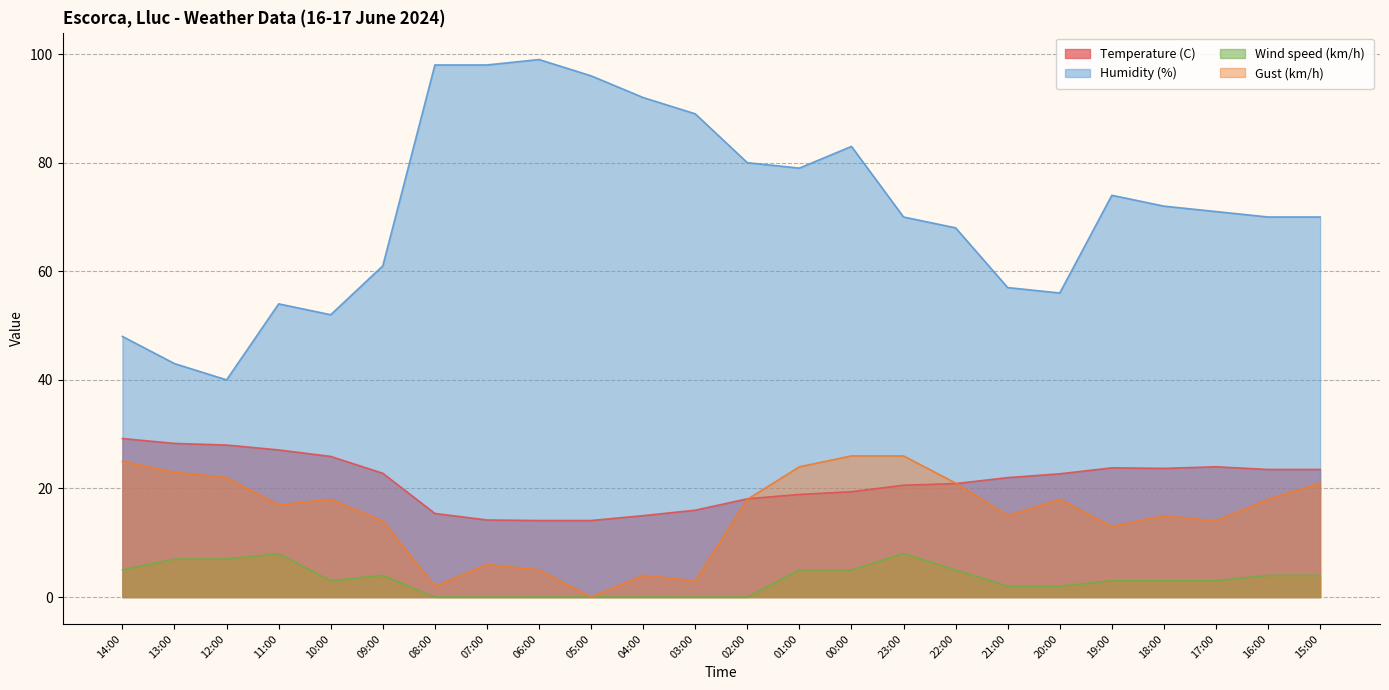

How many categories are shown in the chart?

24